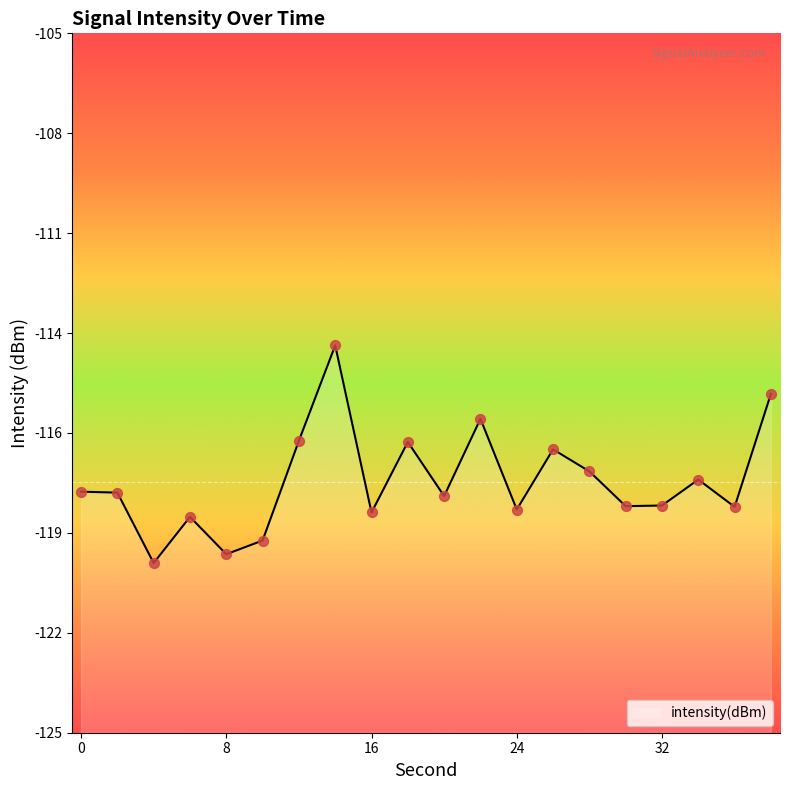

Which has a higher value, 14 or 16?

14